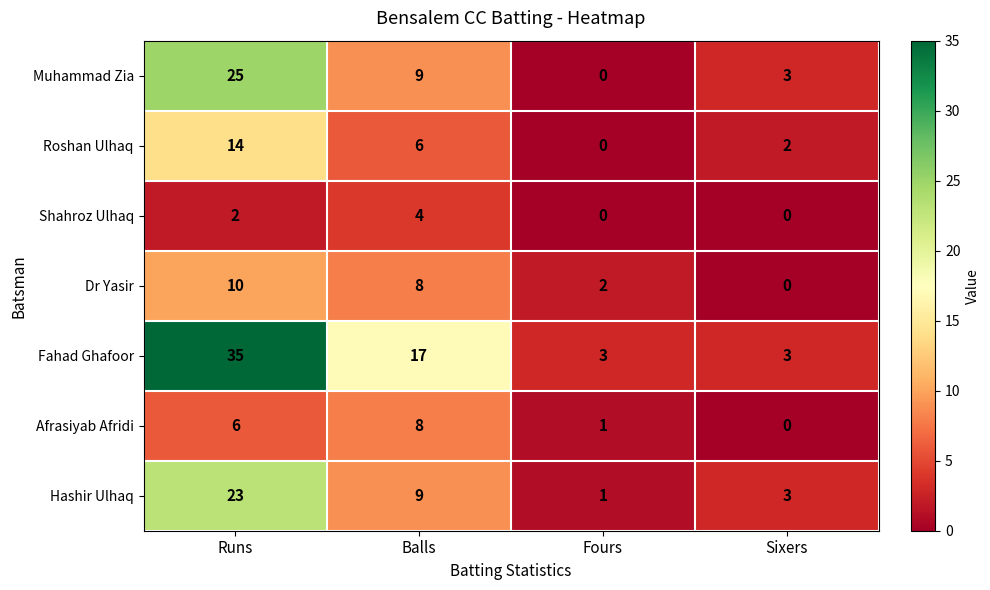

What is the total value across all series at Runs?

115